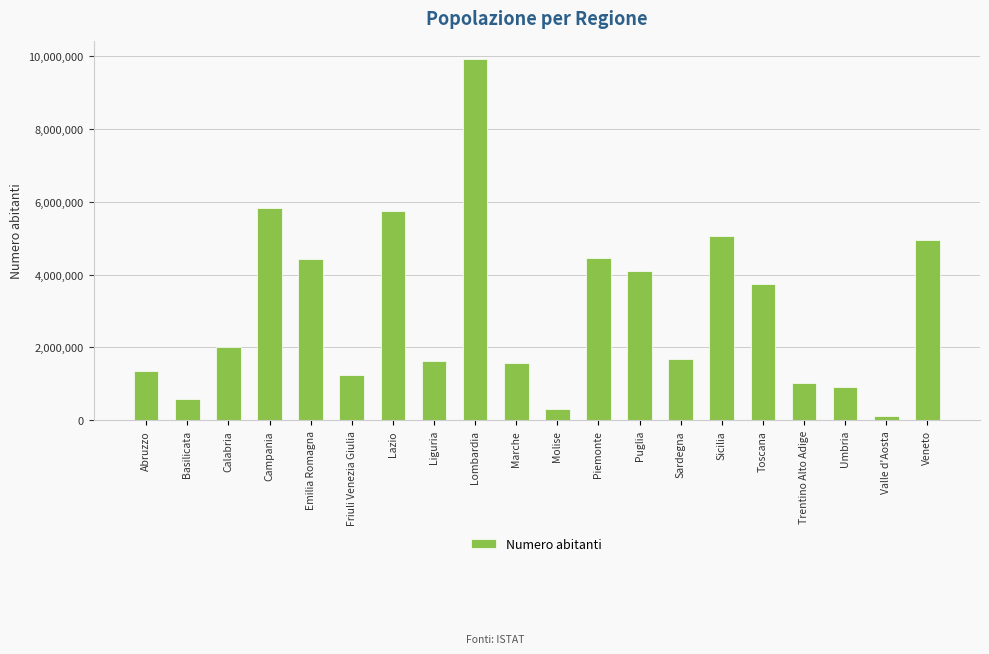

Which has a higher value, Molise or Liguria?

Liguria